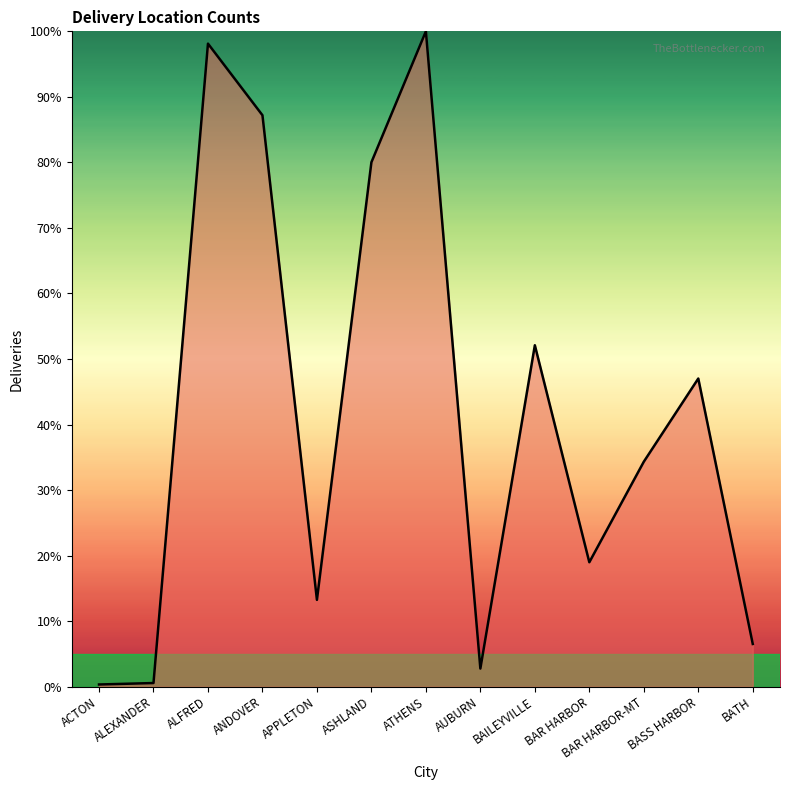

What is the difference between the maximum and minimum values?

99.7